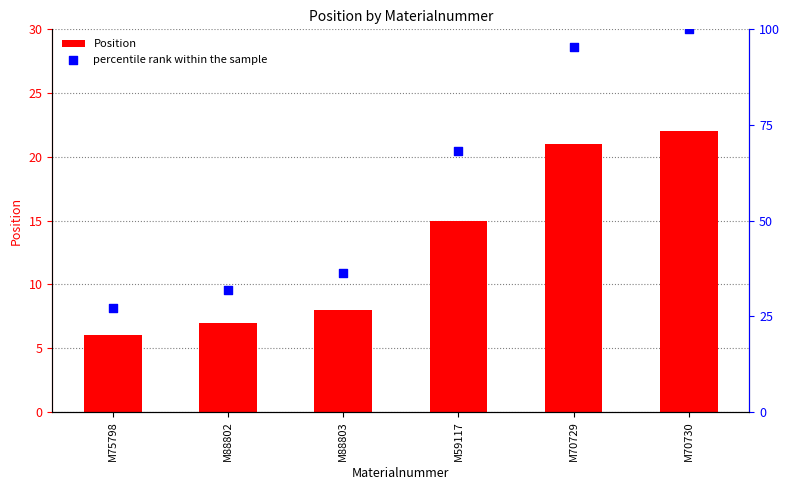

Which series has the largest total across all categories?

percentile rank within the sample